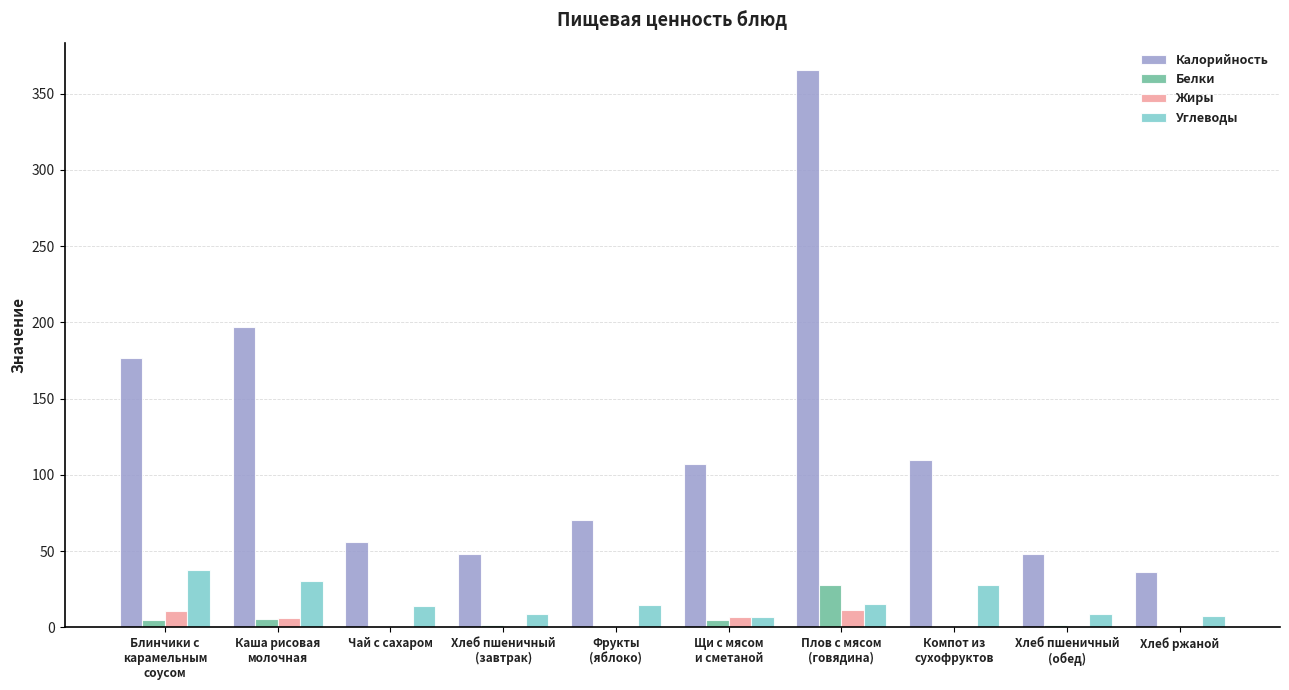

Are the bars horizontal?

No